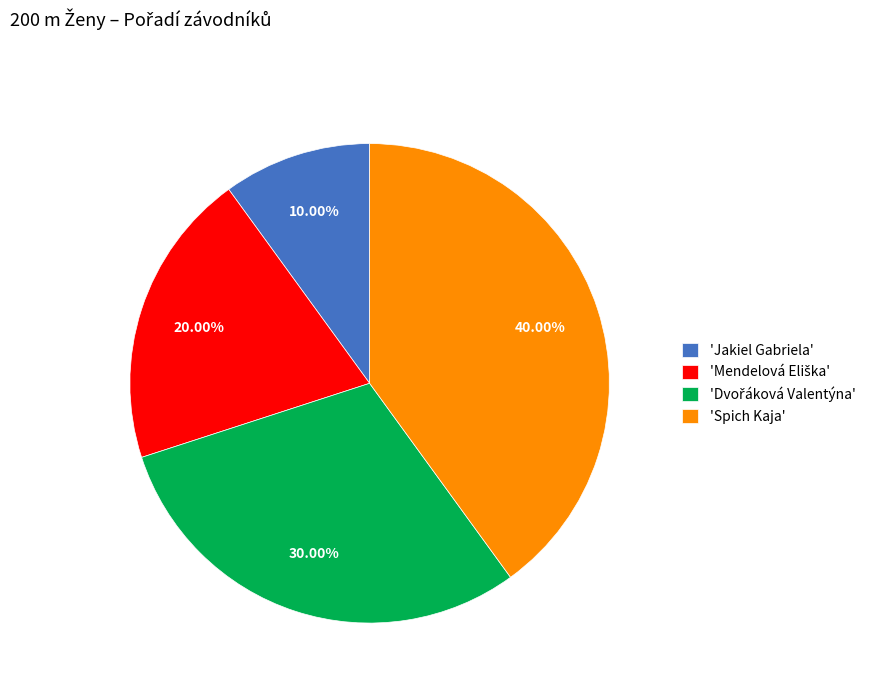

Between 'Spich Kaja' and 'Jakiel Gabriela', which is larger?

'Spich Kaja'